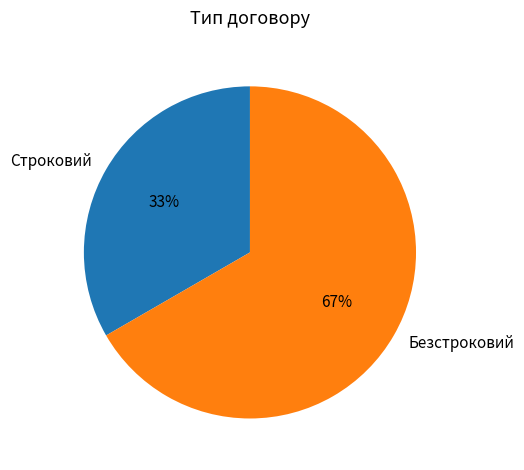

Does Строковий account for over 50% of the chart?

No